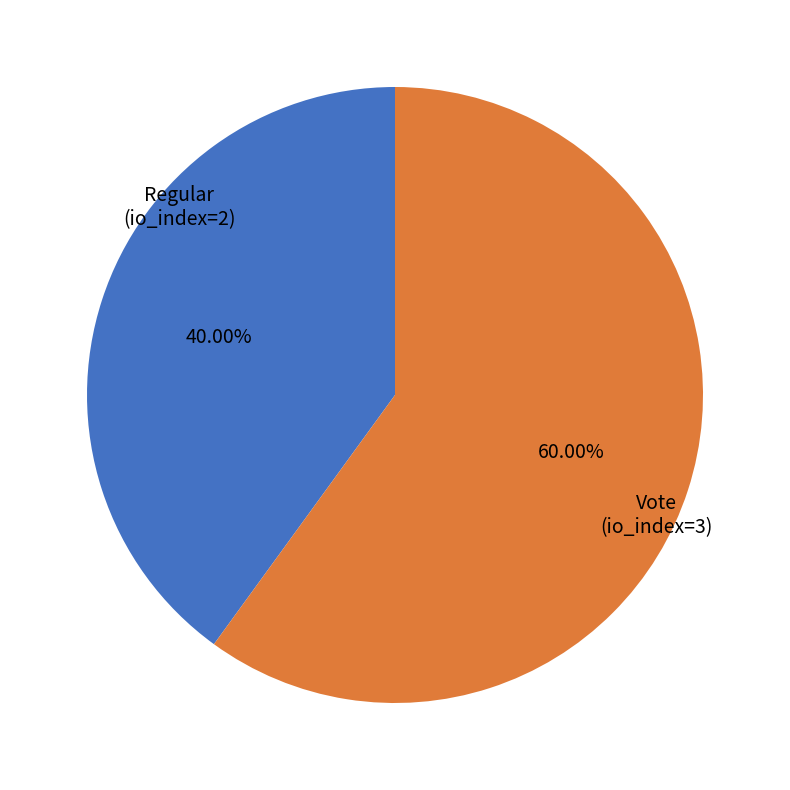

To the nearest percent, what portion does Regular represent?

40%